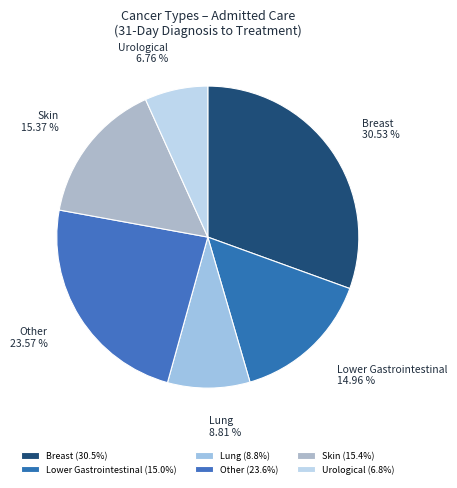

To the nearest percent, what portion does Lung represent?

9%